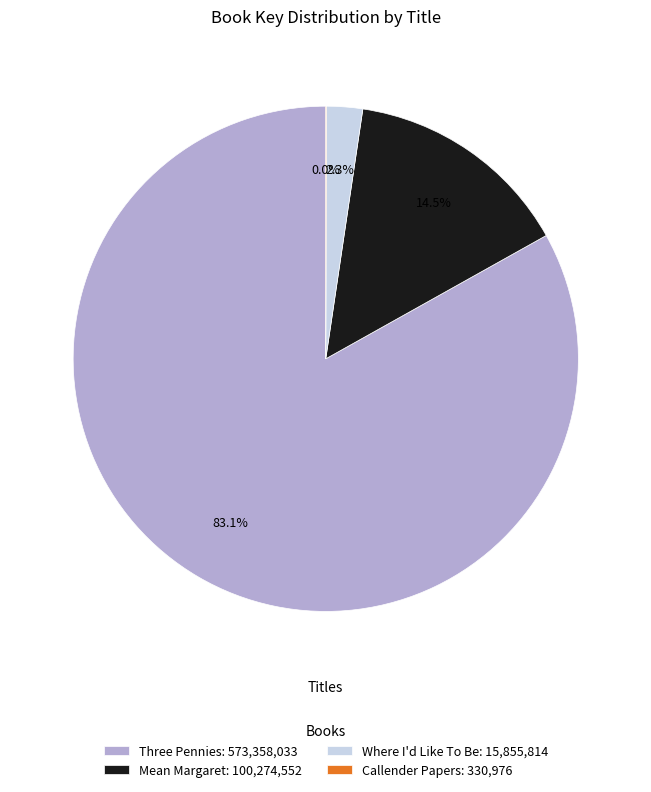

What is the largest slice in the pie chart?

Three Pennies